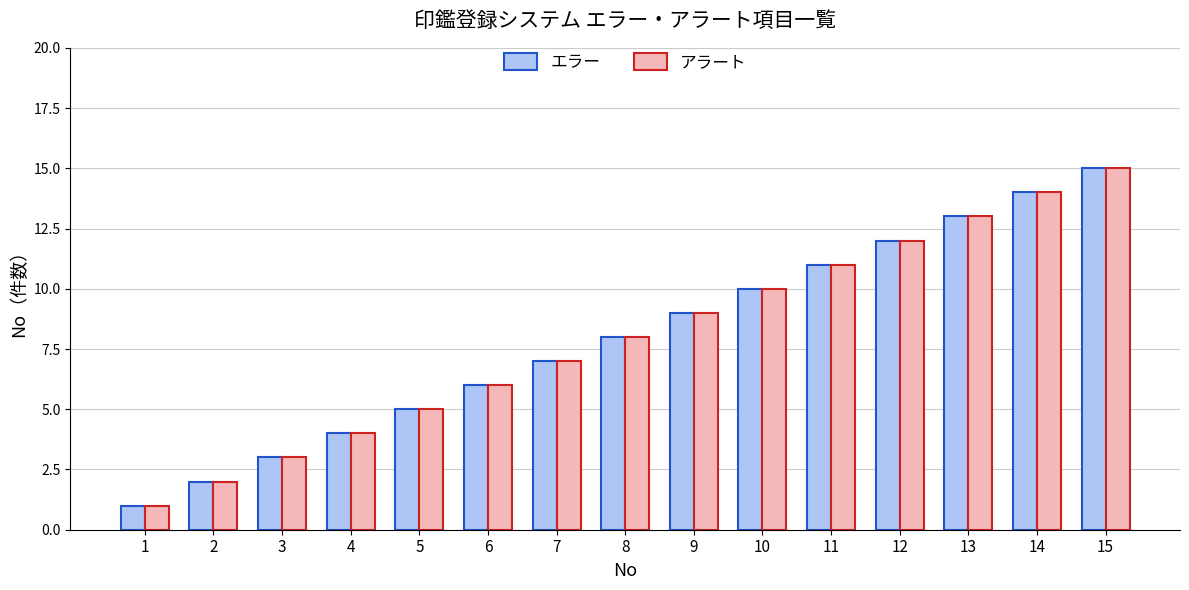

What is the difference between the maximum and minimum values in the アラート series?

14